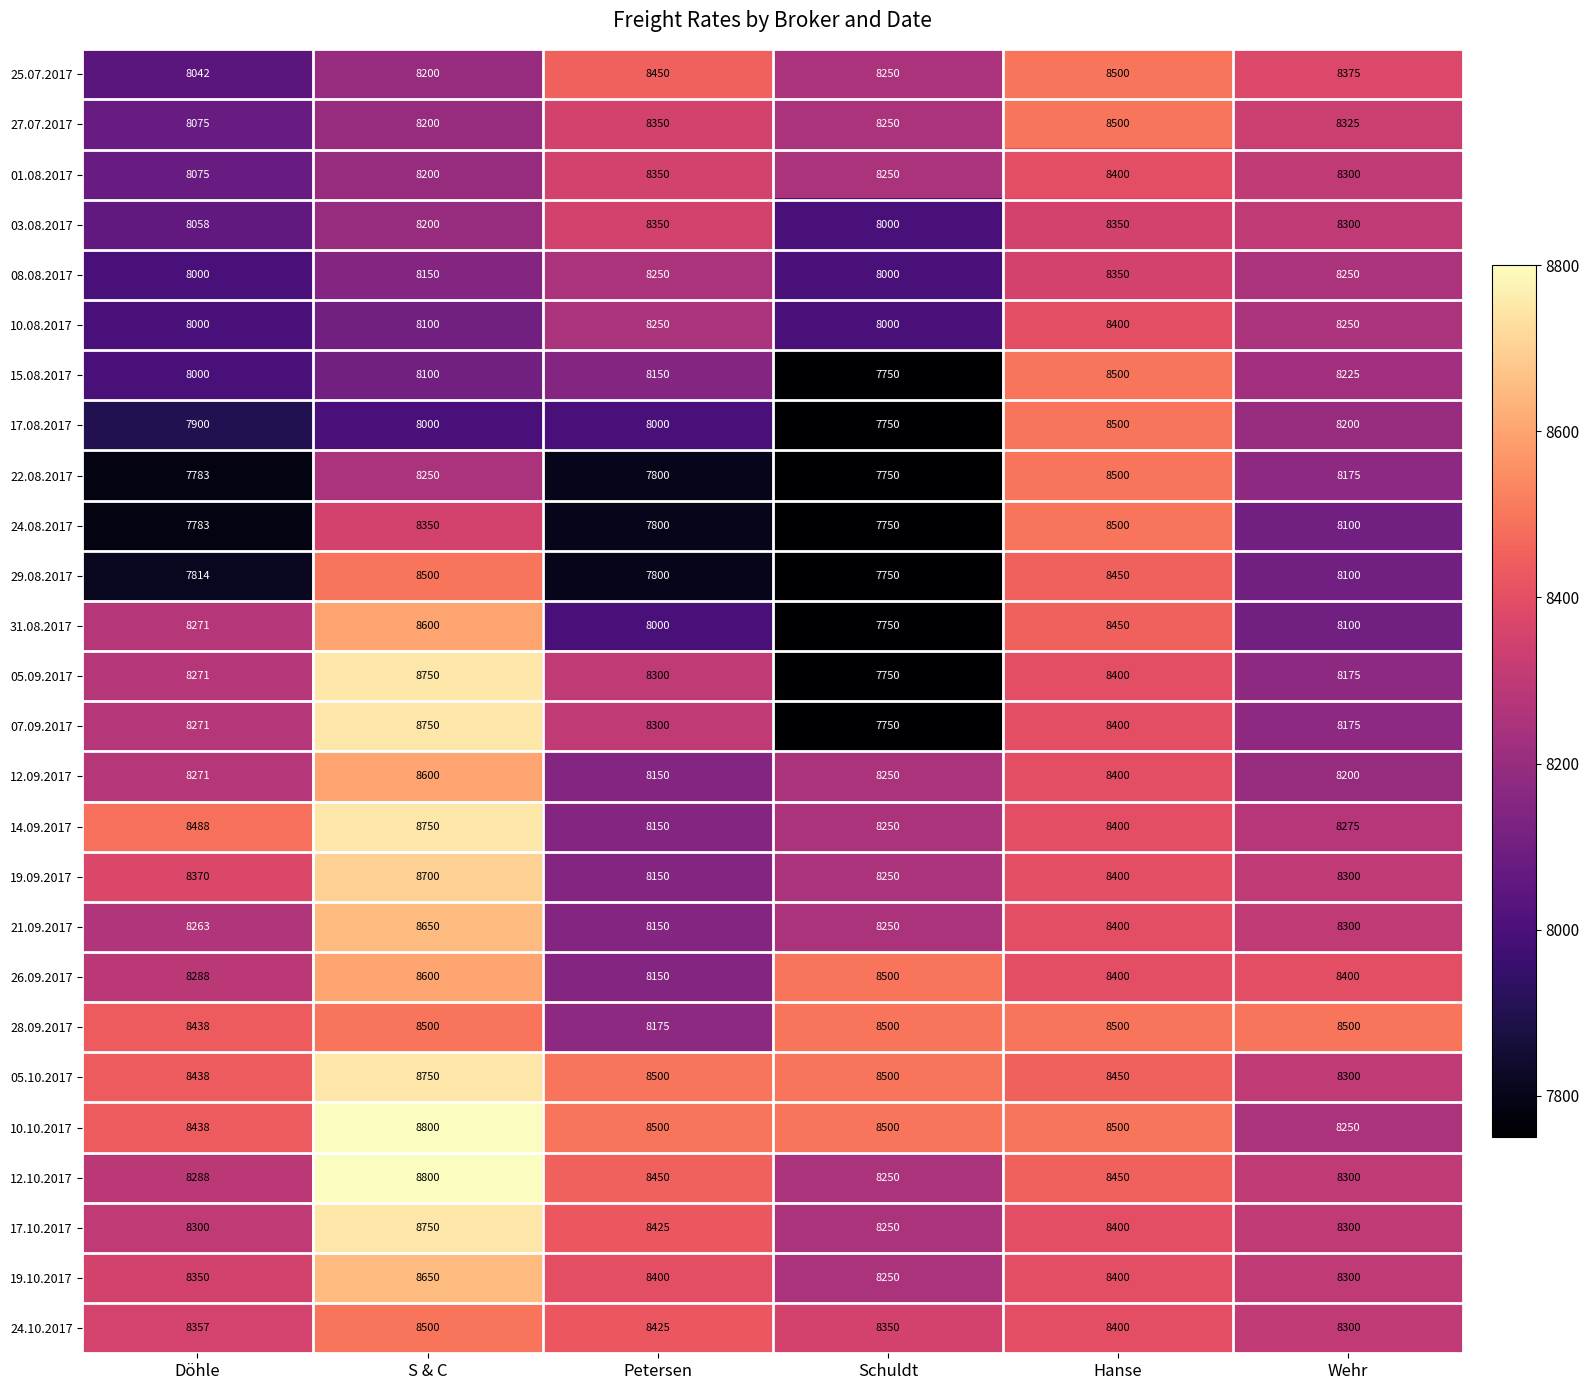

What is the spread (max minus min) of values at Schuldt?

750